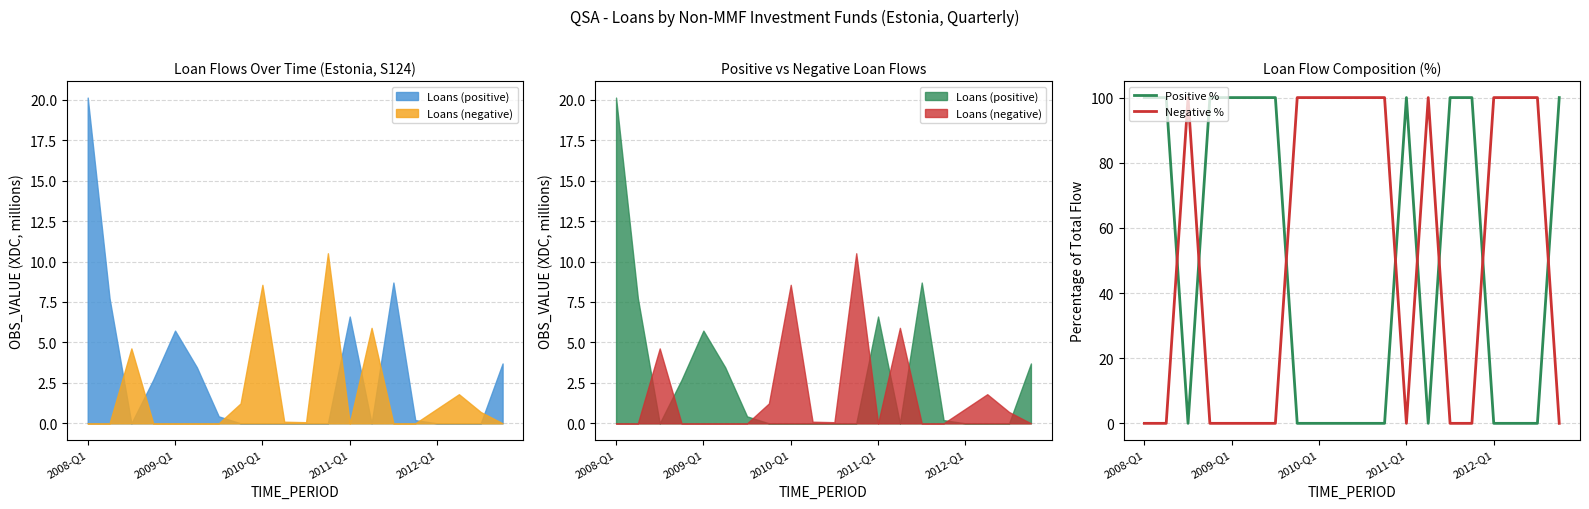

Which series has the largest total across all categories?

Positive %